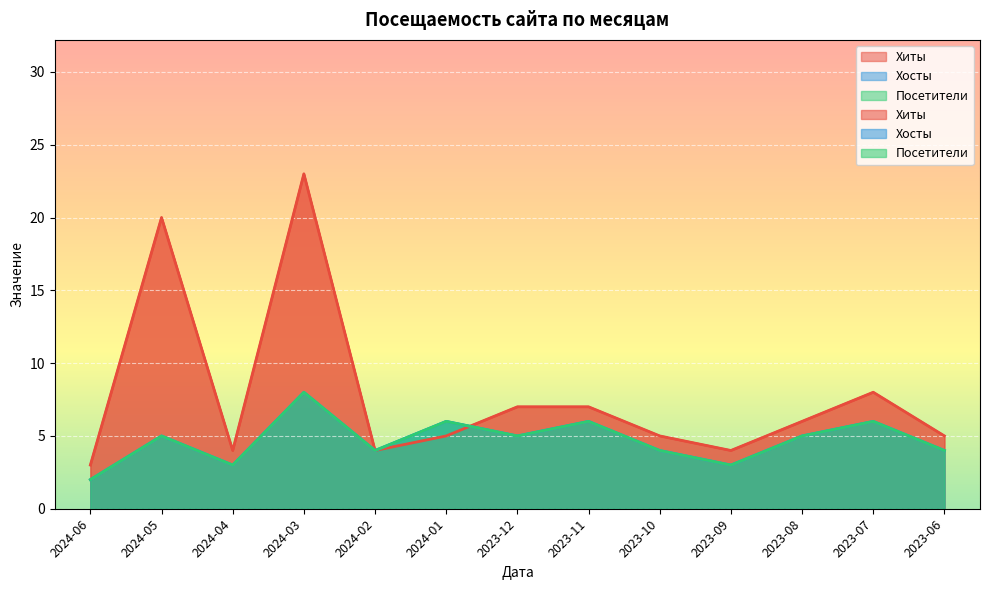

True or false: Хиты has a value of 4 at 2024-02.

True